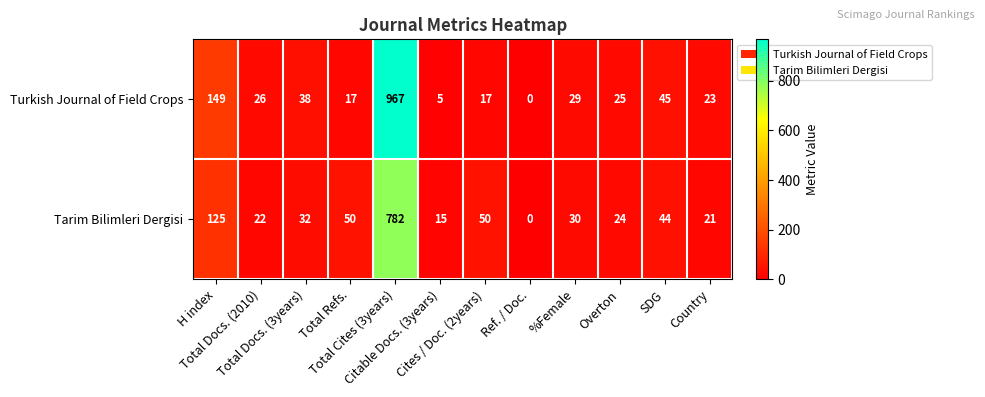

At Cites / Doc. (2years), list the series in order from smallest to largest.

Turkish Journal of Field Crops, Tarim Bilimleri Dergisi